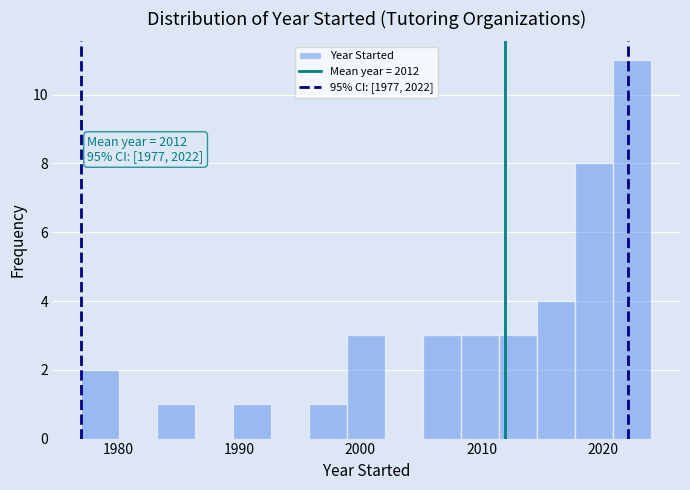

Read against the x-axis, roughly where is the centre of the tallest bar?

2022